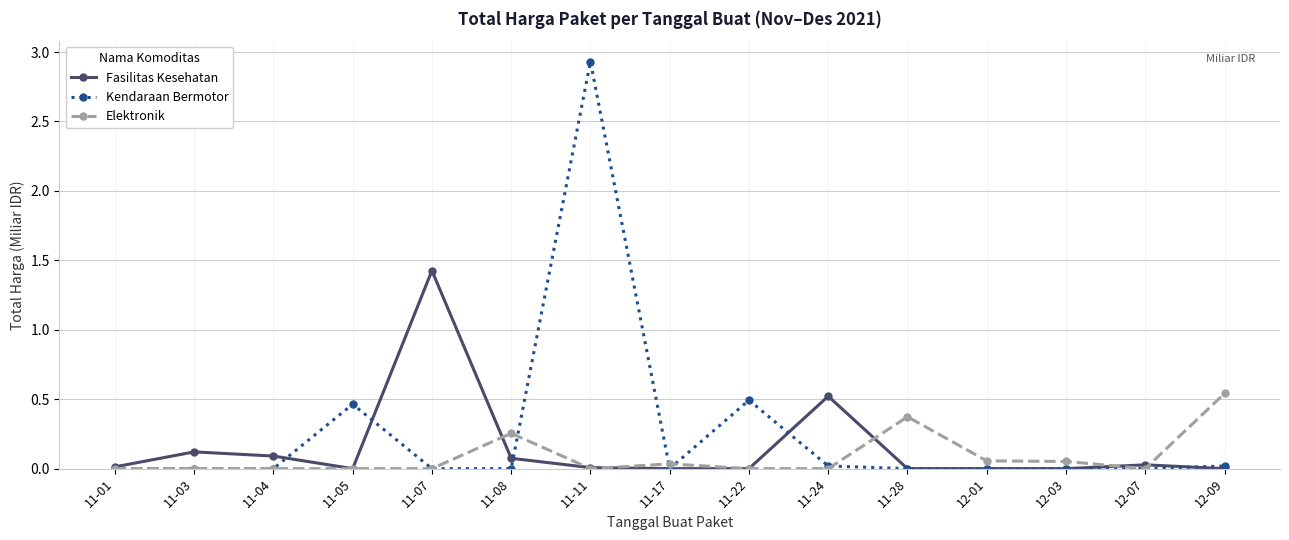

True or false: Fasilitas Kesehatan has more than 0 points higher than both neighbors.

True